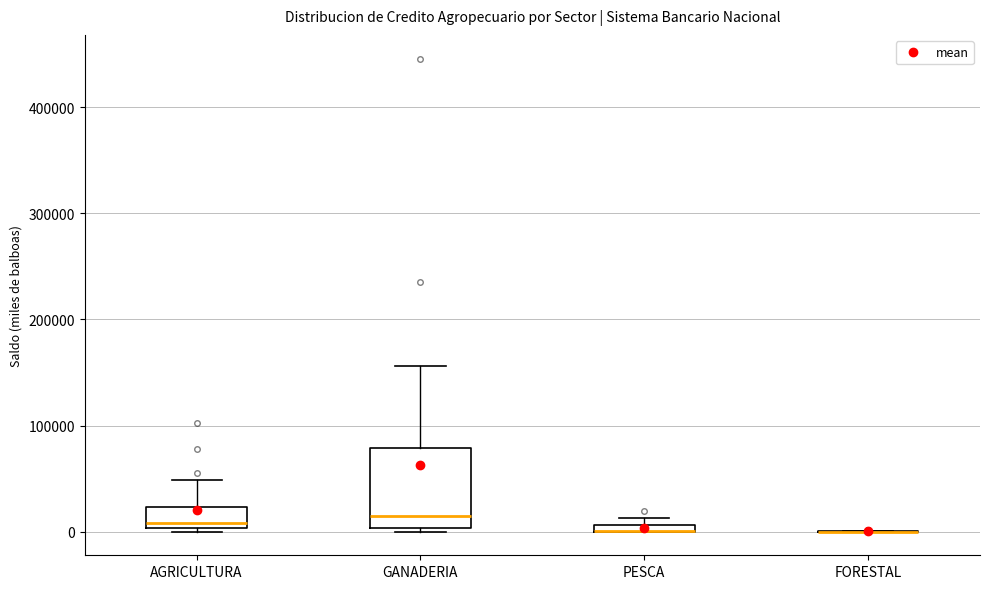

Comparing the boxes themselves (not the whiskers), which one is the tallest?

GANADERIA